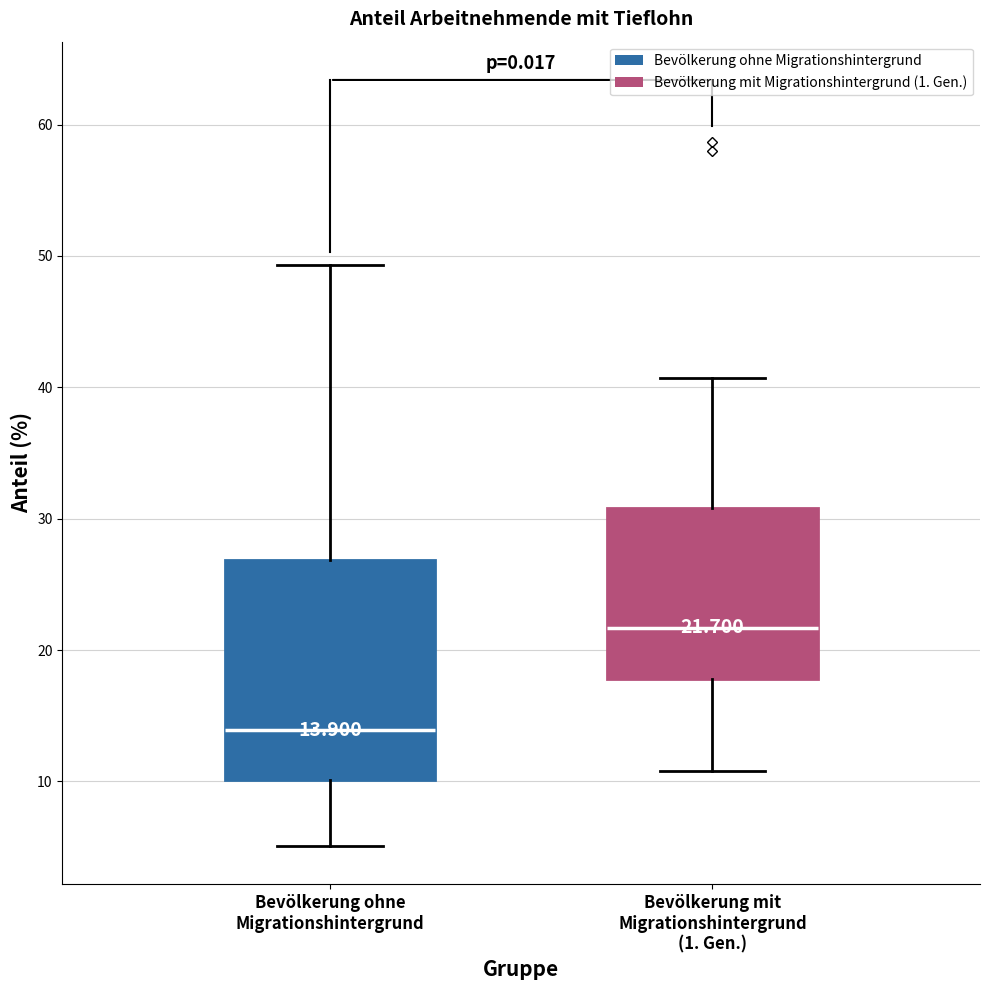

Which box's median line is the lowest?

Bevölkerung ohne Migrationshintergrund